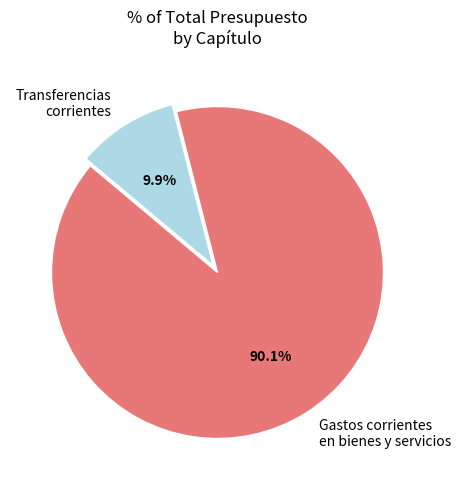

Which category has the biggest portion of the pie?

Gastos corrientes en bienes y servicios